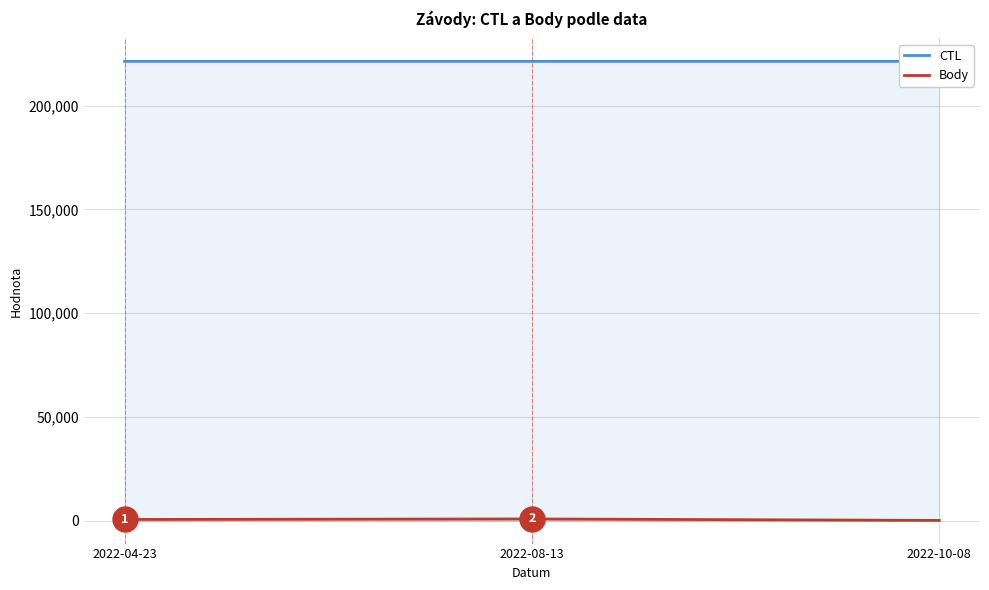

True or false: Body has a value of 101 at 2022-10-08.

True